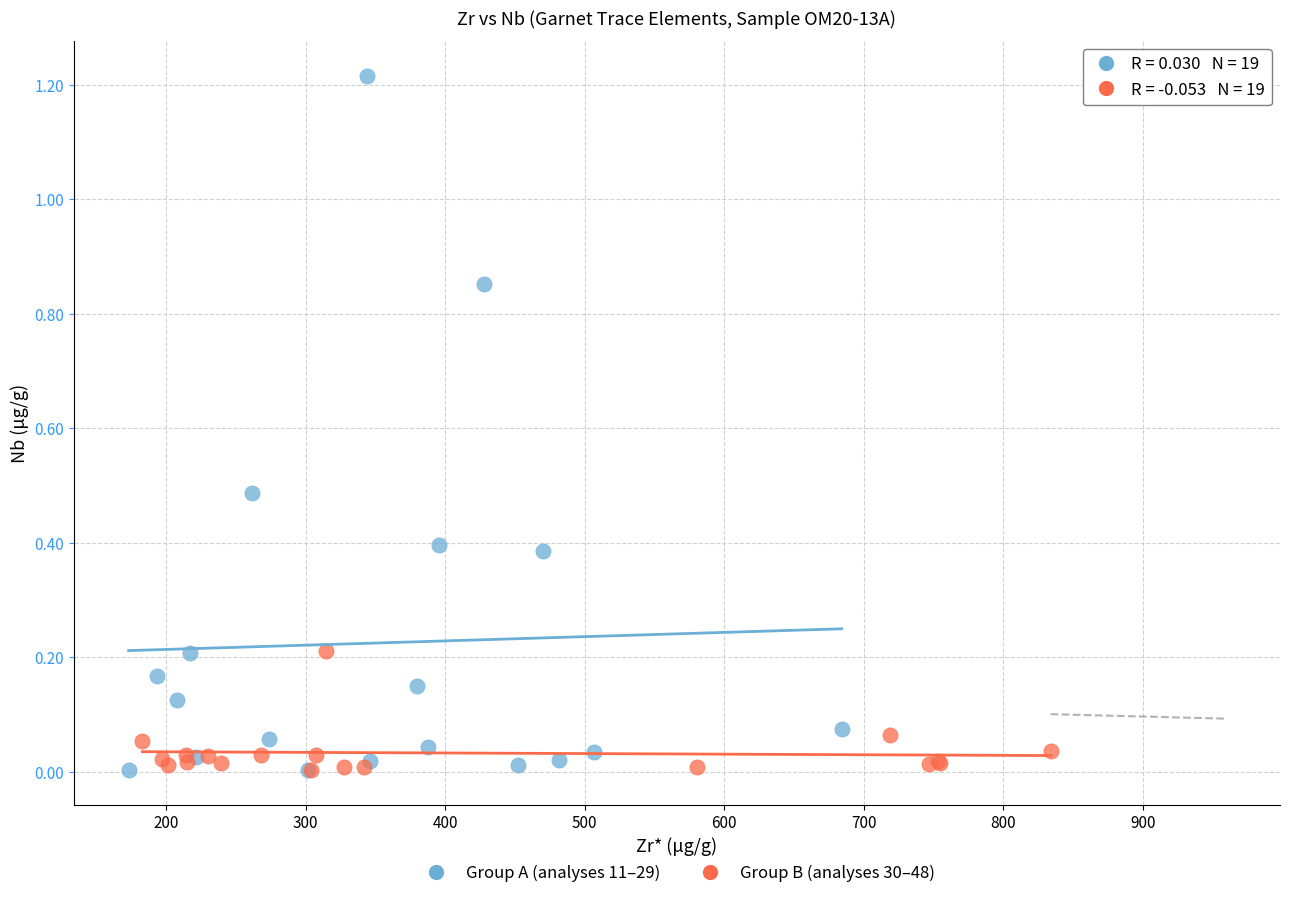

Which series has the largest Y range (max minus min)?

Group A (analyses 11–29)